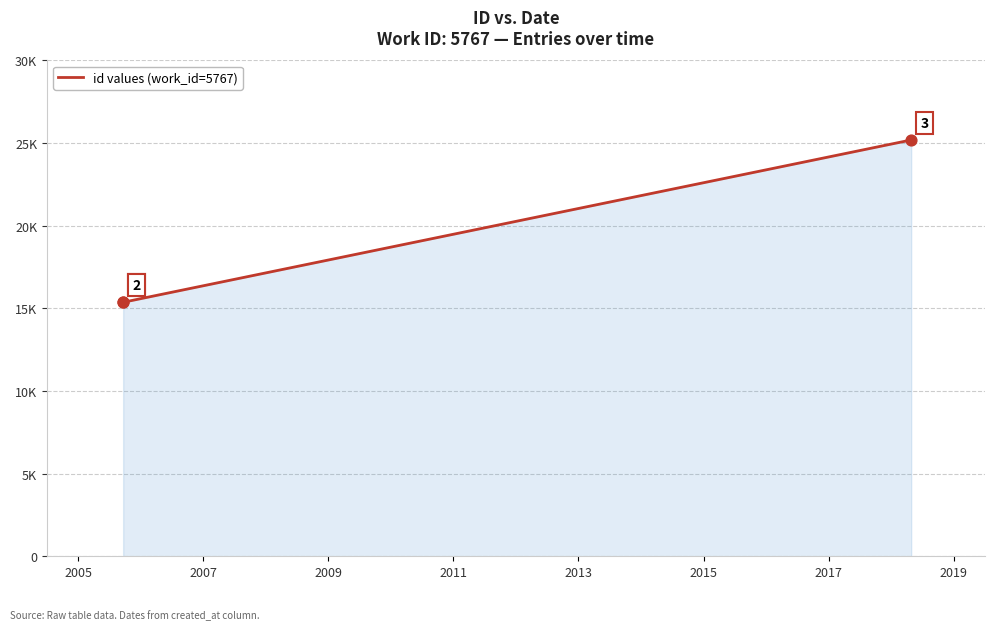

What is the change in value from 2005 to 2009?

+9822